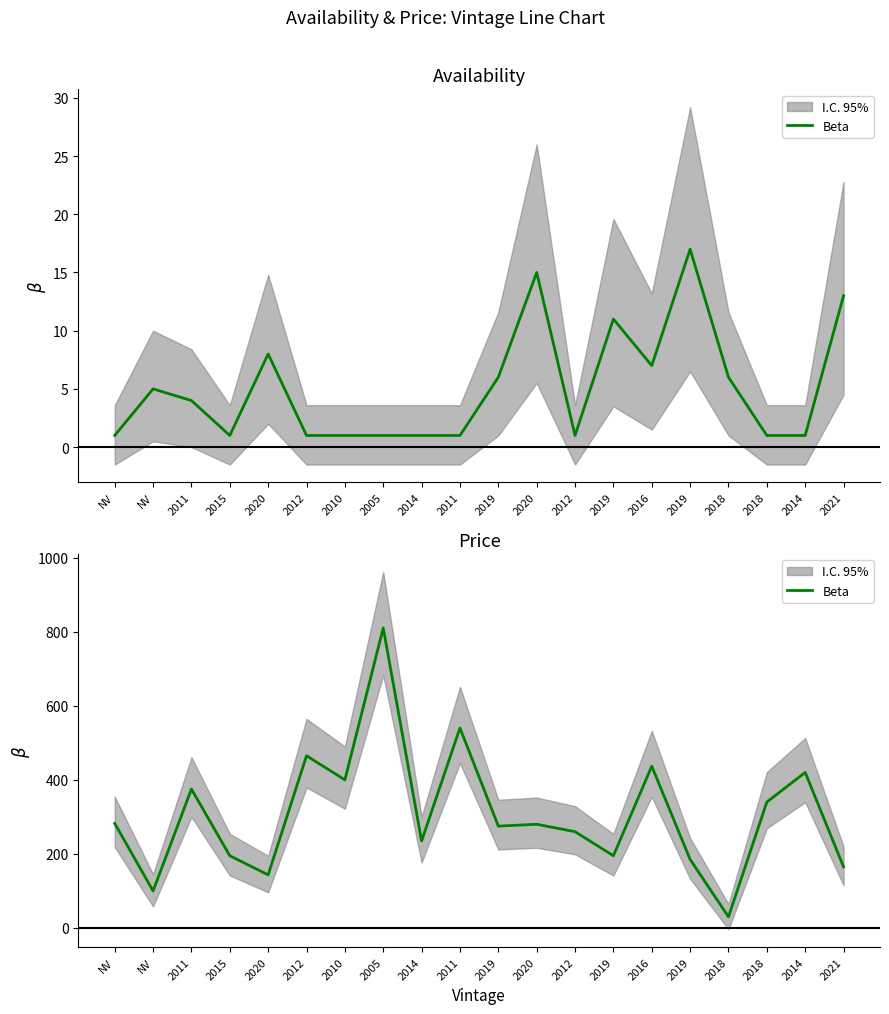

How many points are higher than both their immediate neighbors (excluding endpoints)?

7